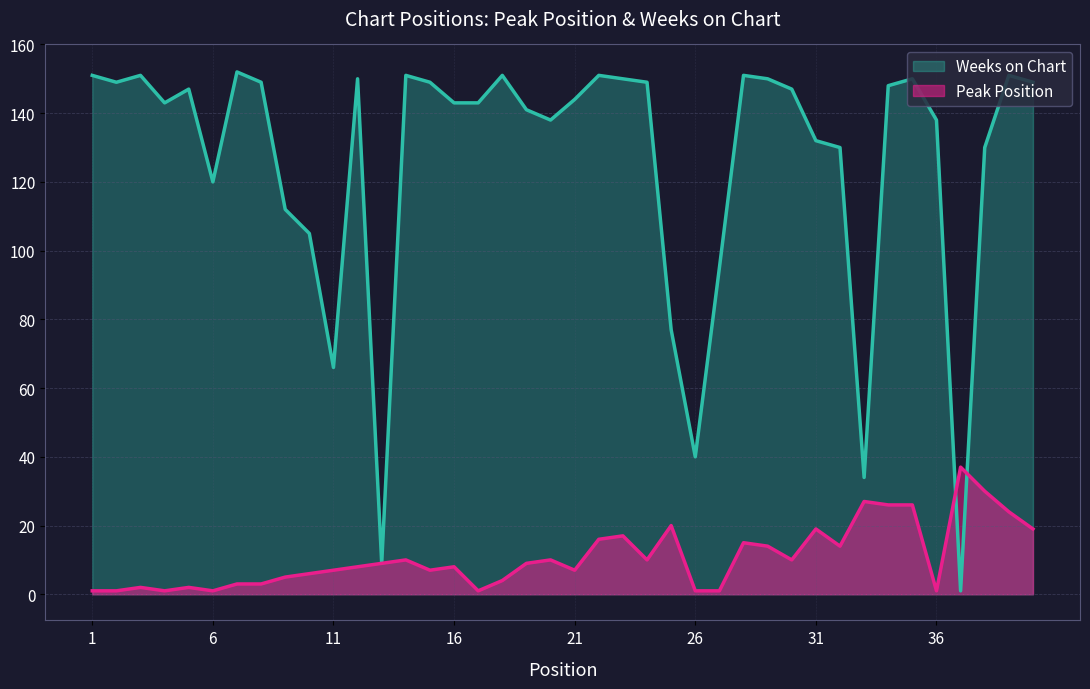

Is the value of Weeks on Chart at 16 greater than the value of Peak Position at 1?

Yes